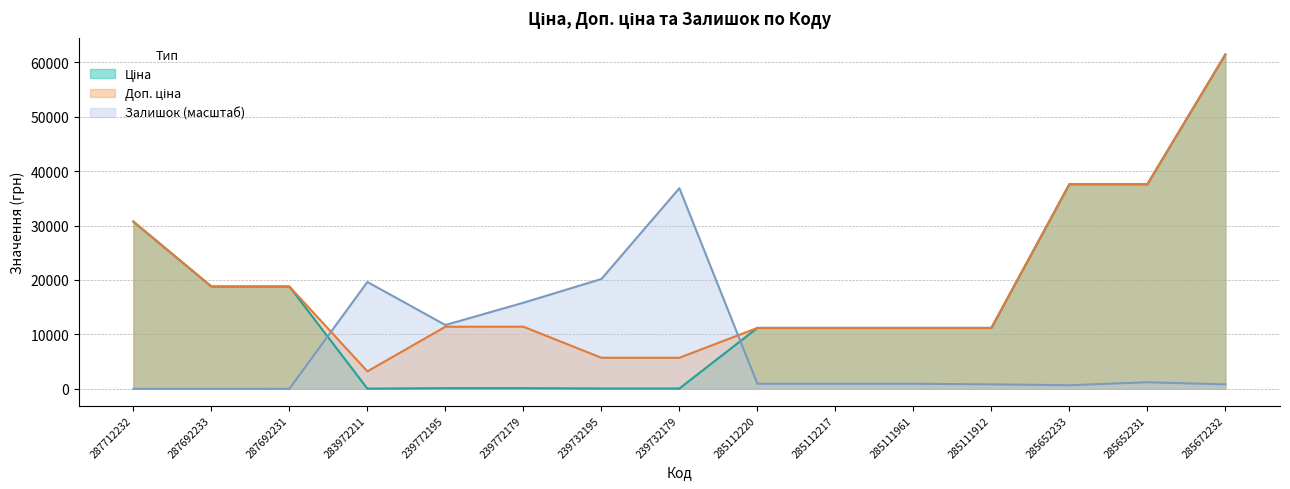

Which has a higher value, 285111912 or 283972211?

285111912